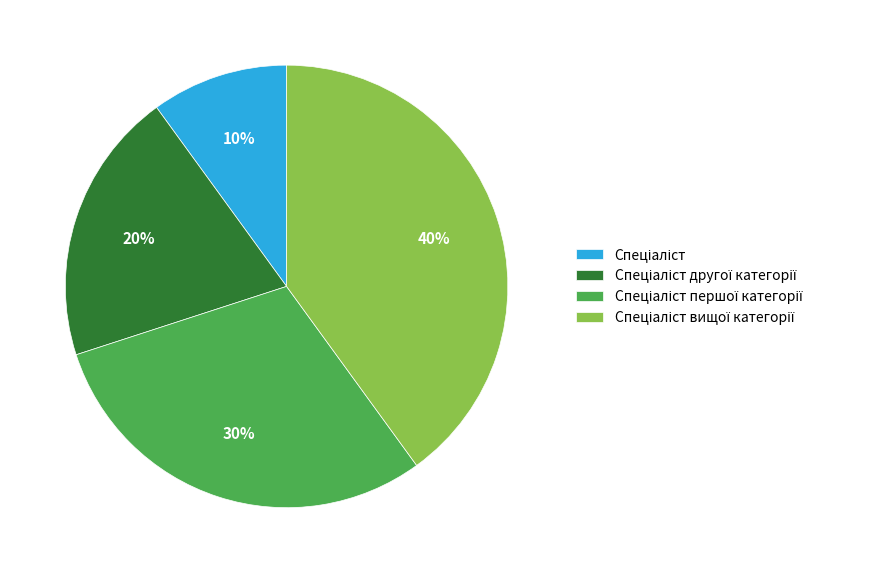

Is there any slice that represents more than half of the pie?

No